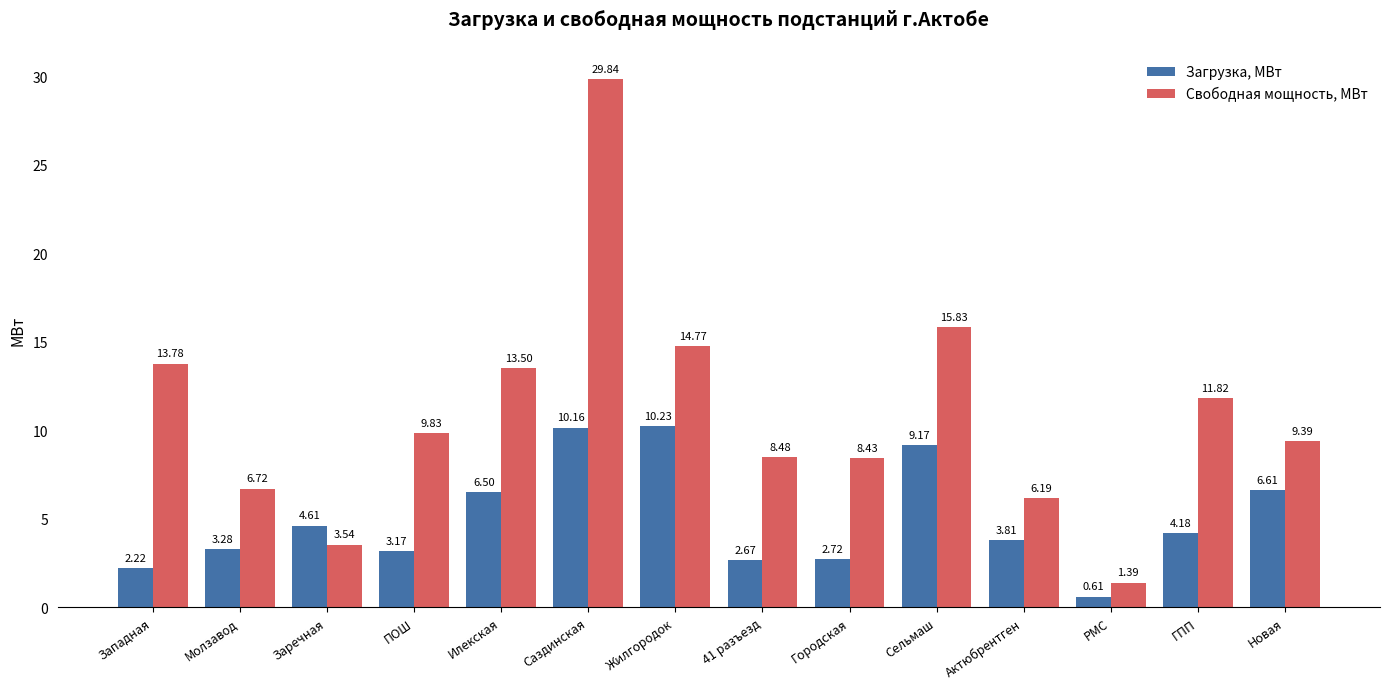

What is the average value of the Свободная мощность, МВт series?

11.0